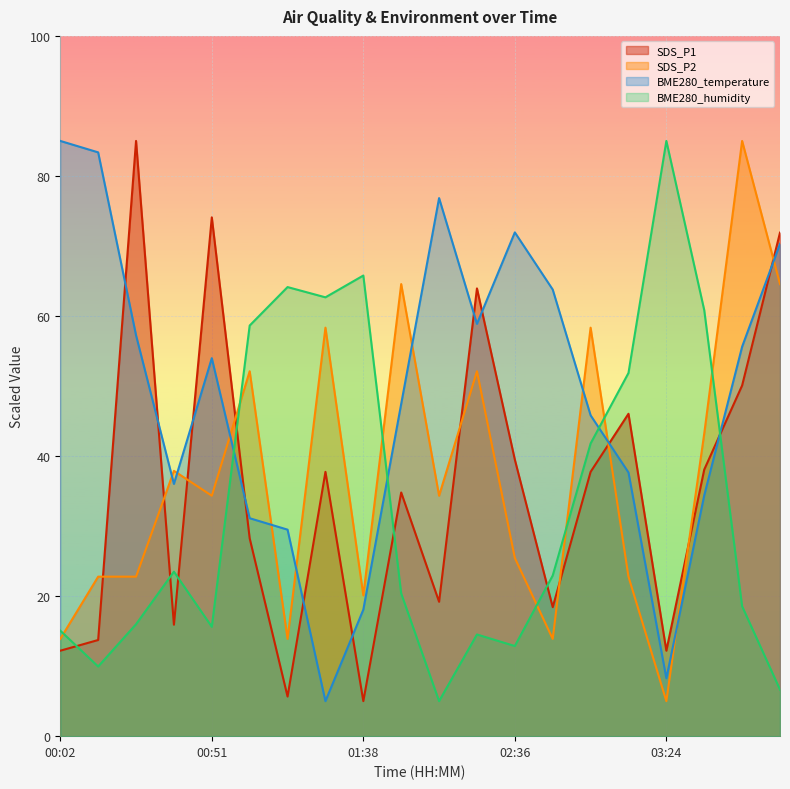

True or false: SDS_P1 and SDS_P2 cross at least once.

True